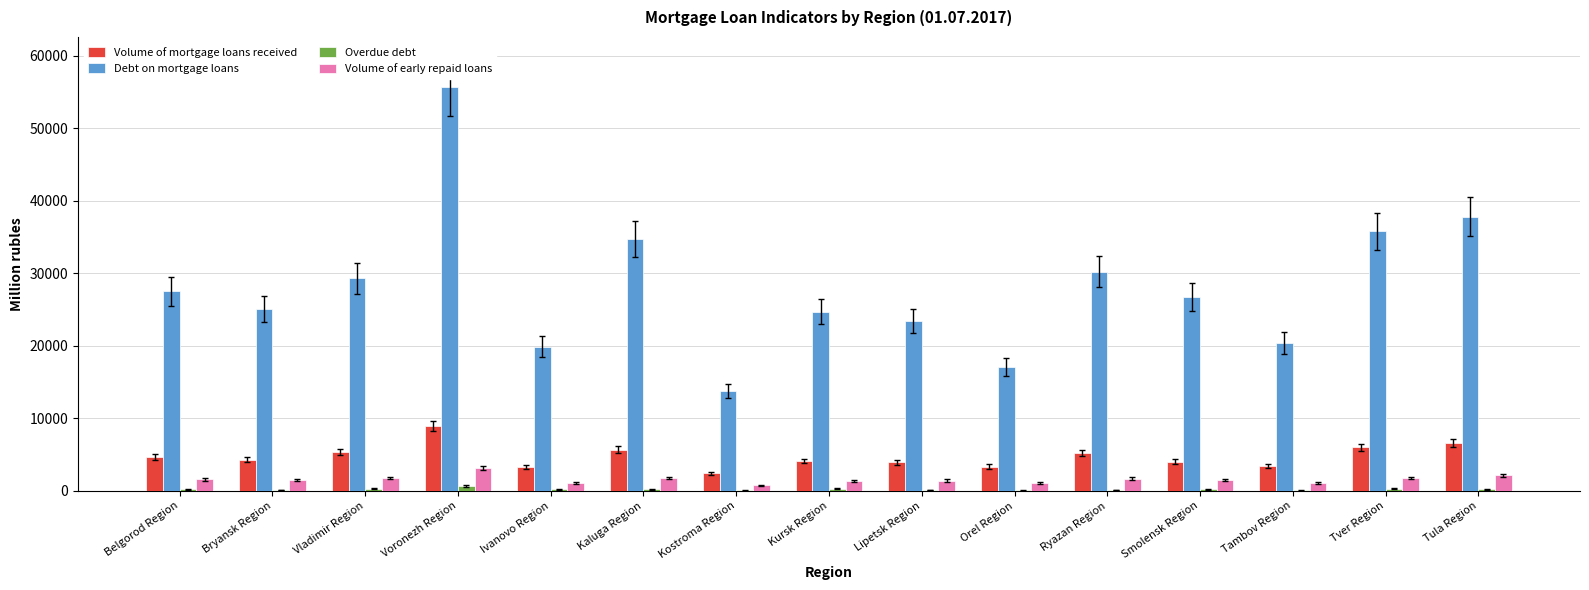

What is the difference between the Volume of mortgage loans received values at Lipetsk Region and Vladimir Region?

1434